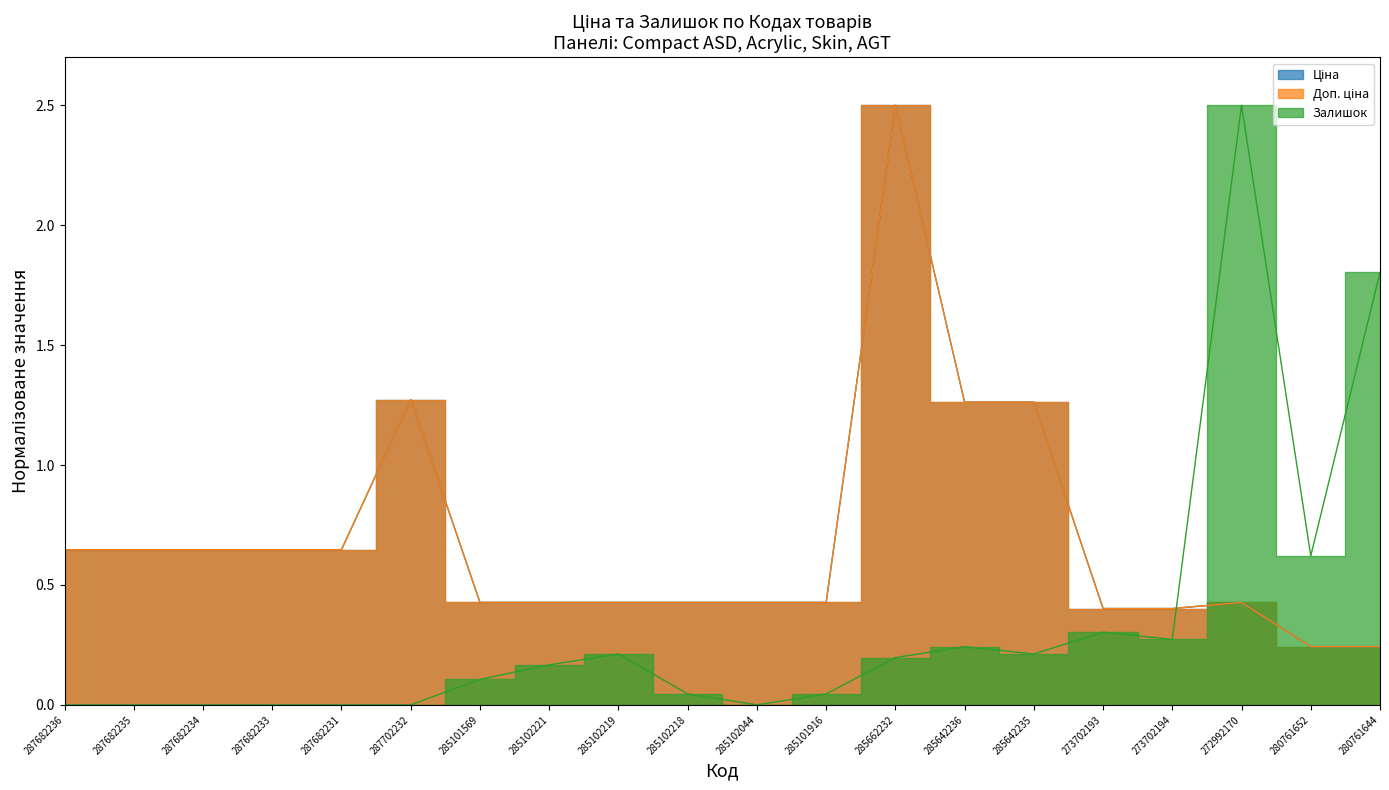

What is the sum of all Залишок values?

6.7